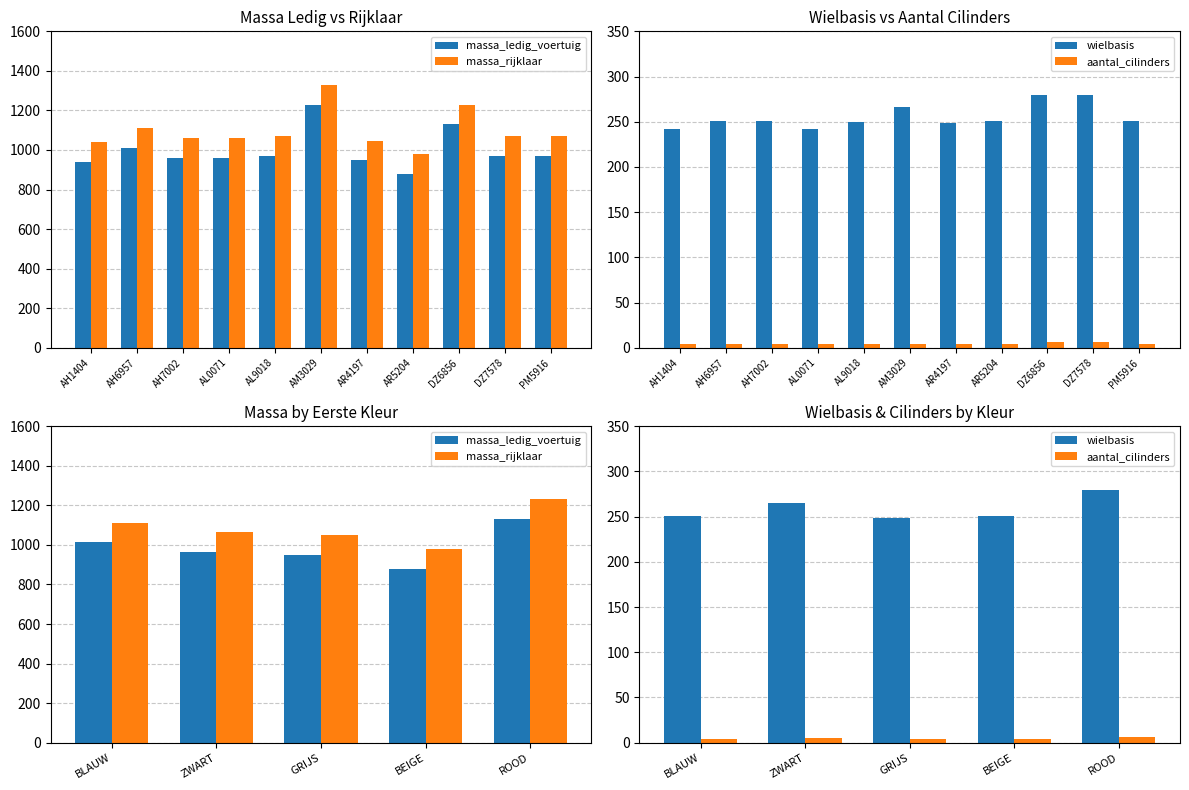

Count the number of categories in the chart.

5